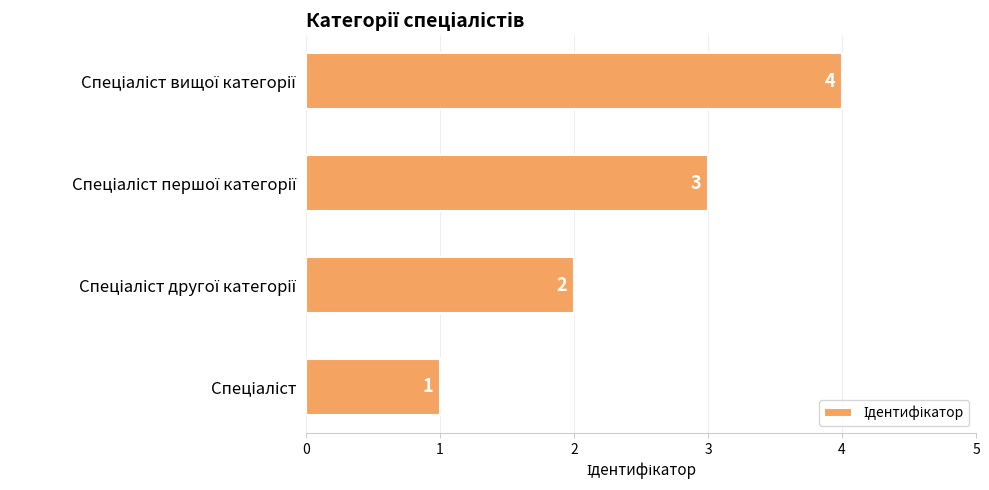

Count the values in the range 2 to 4.

3